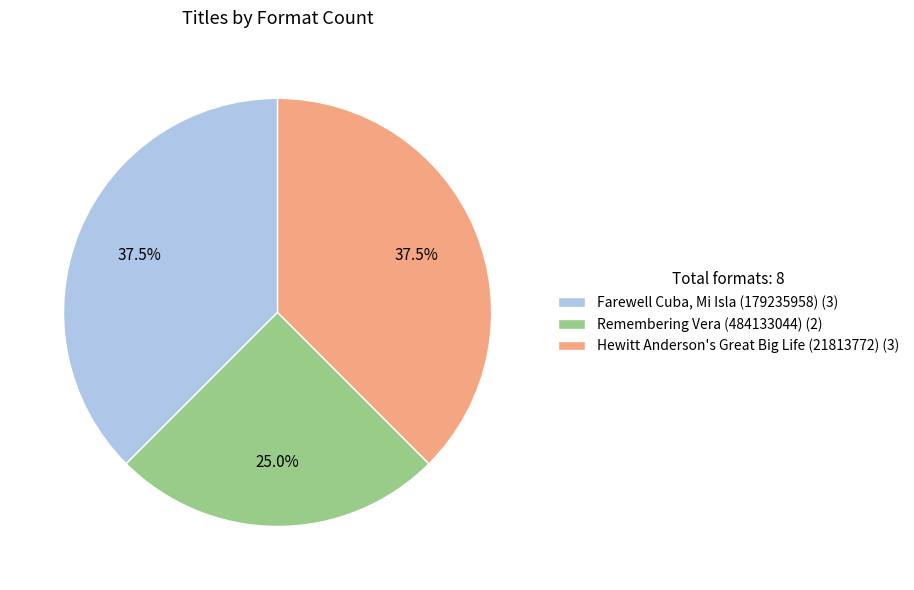

Combined, what portion of the pie is Farewell Cuba, Mi Isla (179235958) (3) and Hewitt Anderson's Great Big Life (21813772) (3)?

75.0%